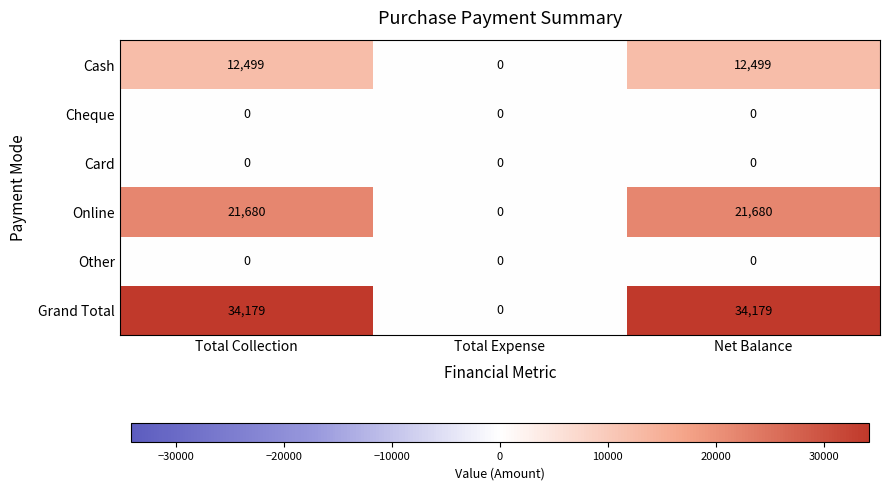

Which series has the largest total across all categories?

Grand Total